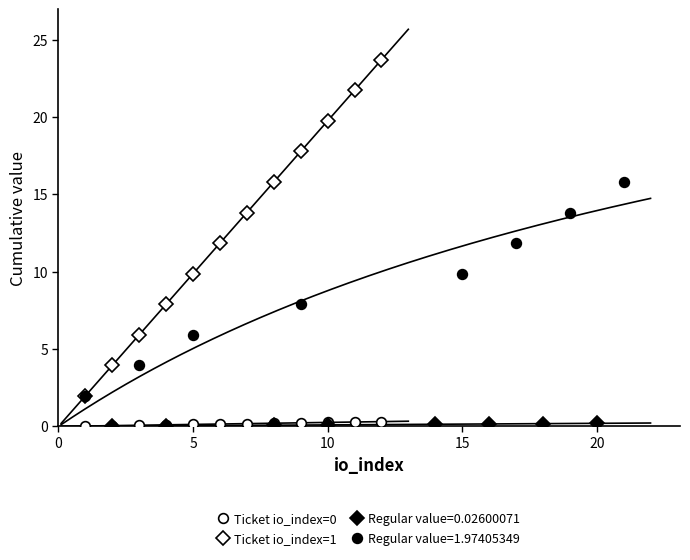

True or false: Ticket io_index=0 and Ticket io_index=1 cross at least once.

False